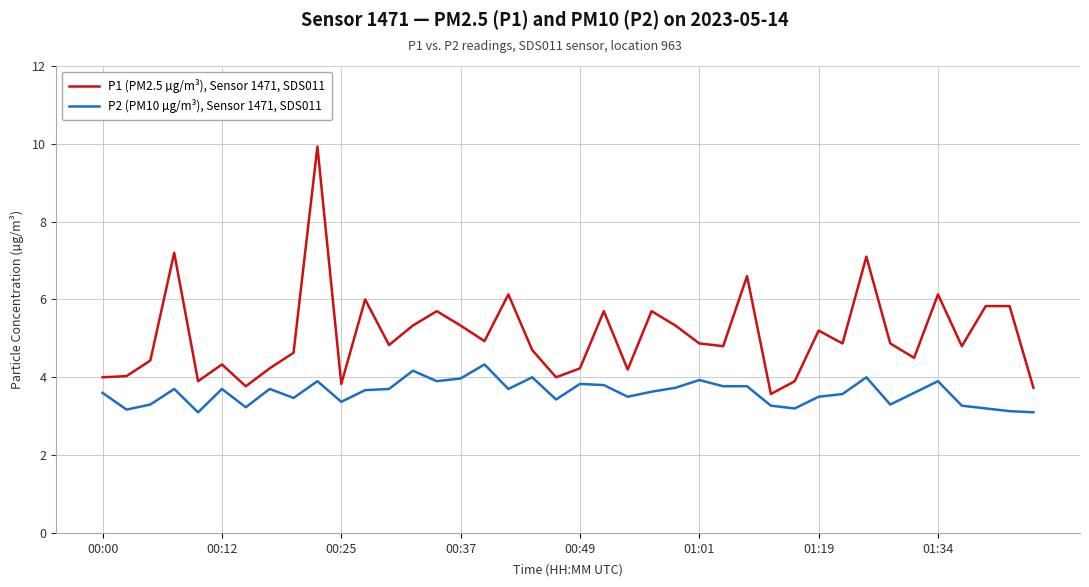

List the series in order of their peak value, lowest first.

P2 (PM10 µg/m³), Sensor 1471, SDS011, P1 (PM2.5 µg/m³), Sensor 1471, SDS011